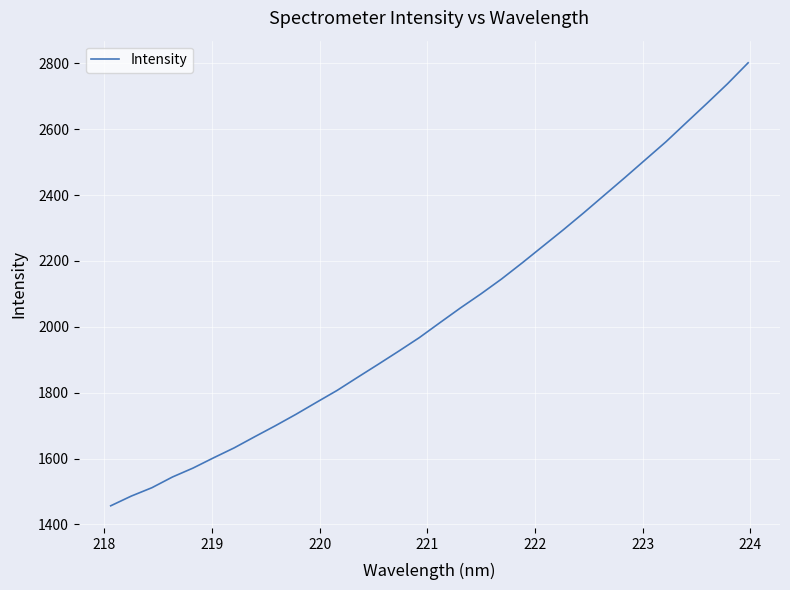

What is the difference between the maximum and minimum values?

1344.6